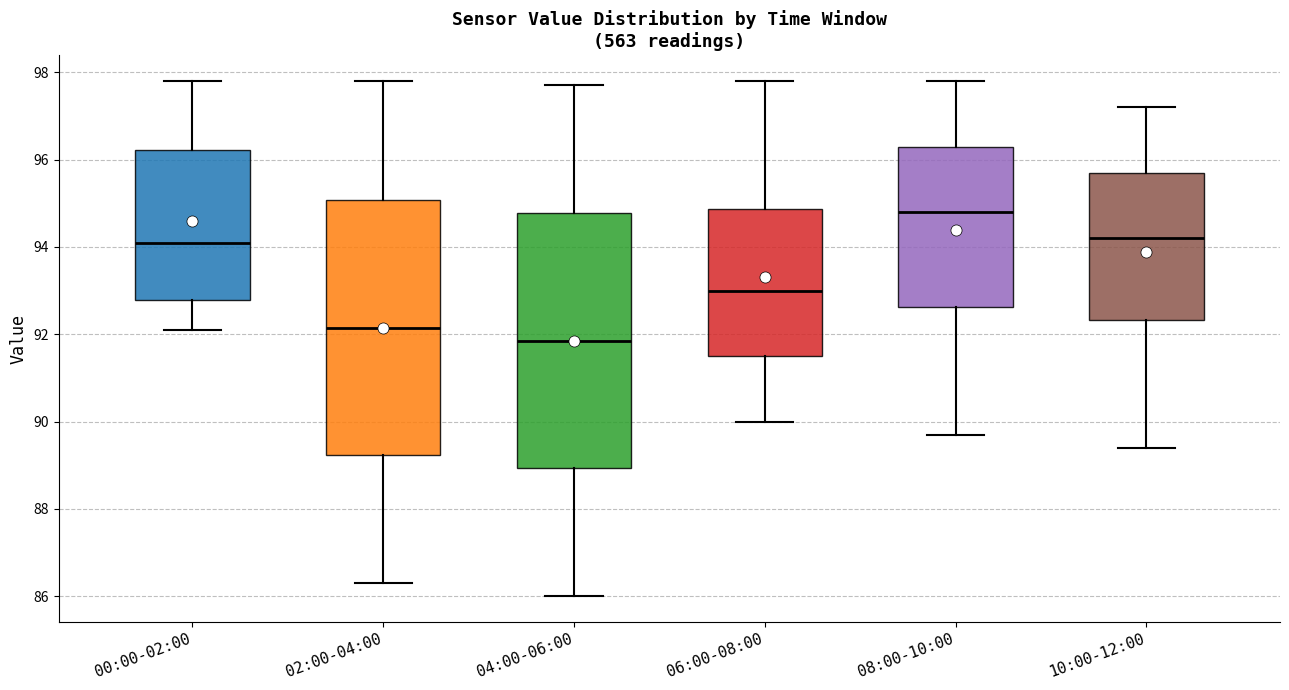

Reading left to right, transcribe this box plot: for each box, give where its median line is, the range the box spans, and where its two whiskers end, as read against the y-axis. The values are not printed on the chart, so give them approximately, as read against the axis.

00:00-02:00: median 94.2, box 92.8 to 96.2, whiskers 92.2 to 97.8
02:00-04:00: median 92.2, box 89.2 to 95.0, whiskers 86.4 to 97.8
04:00-06:00: median 91.8, box 89.0 to 94.8, whiskers 86.0 to 97.8
06:00-08:00: median 93.0, box 91.6 to 94.8, whiskers 90.0 to 97.8
08:00-10:00: median 94.8, box 92.6 to 96.4, whiskers 89.8 to 97.8
10:00-12:00: median 94.2, box 92.4 to 95.8, whiskers 89.4 to 97.2